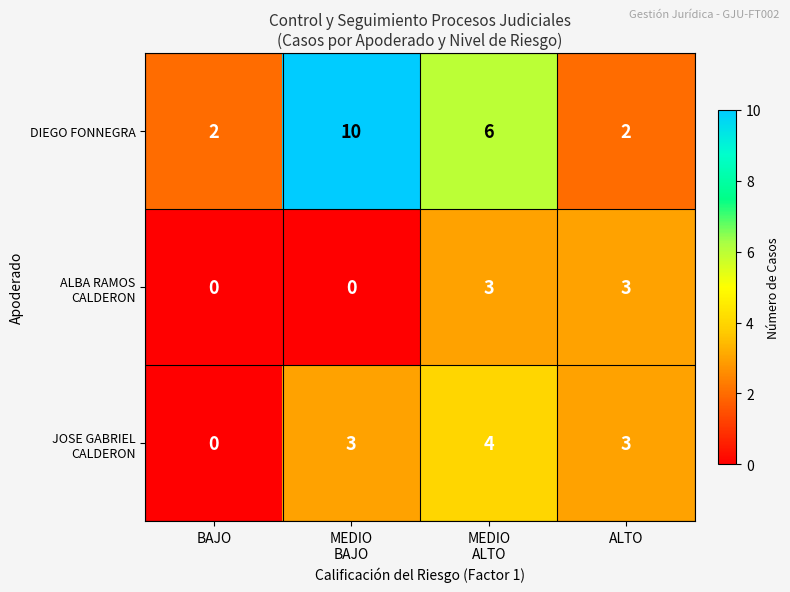

What is the sum of all DIEGO FONNEGRA values?

20